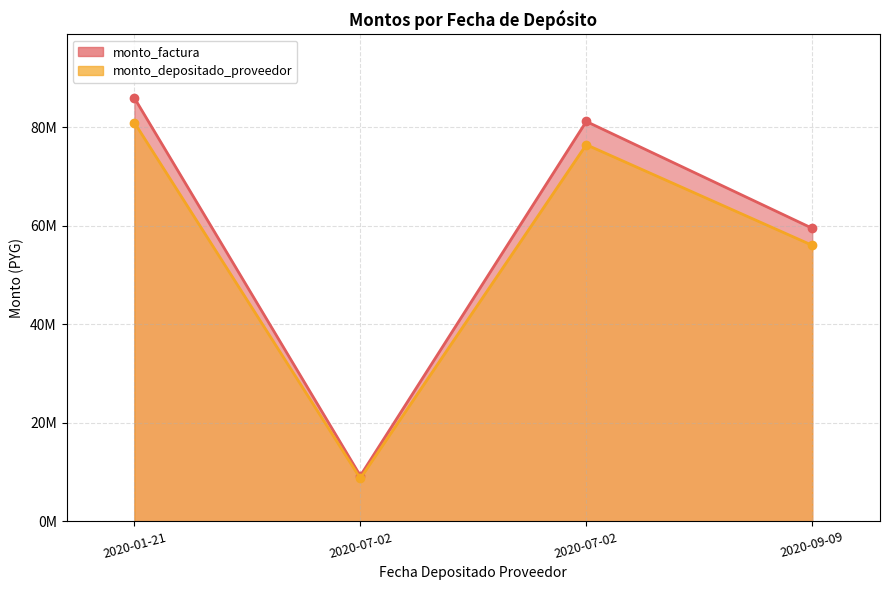

Where is the first local minimum for monto_factura?

2020-07-02